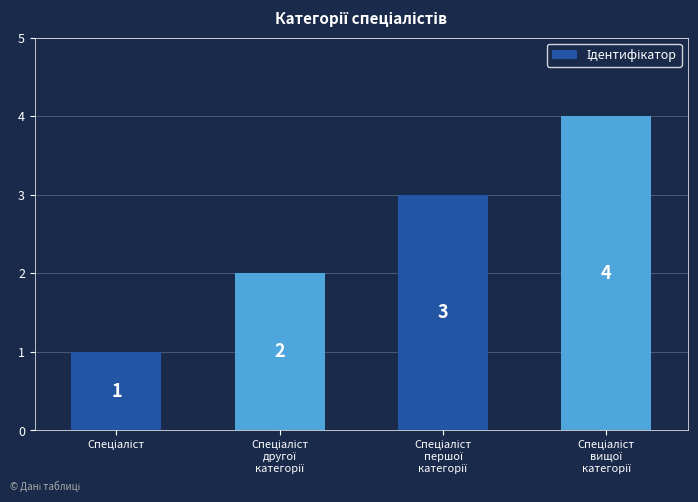

Reading left to right, extract all data points from this chart.

1	2	3	4